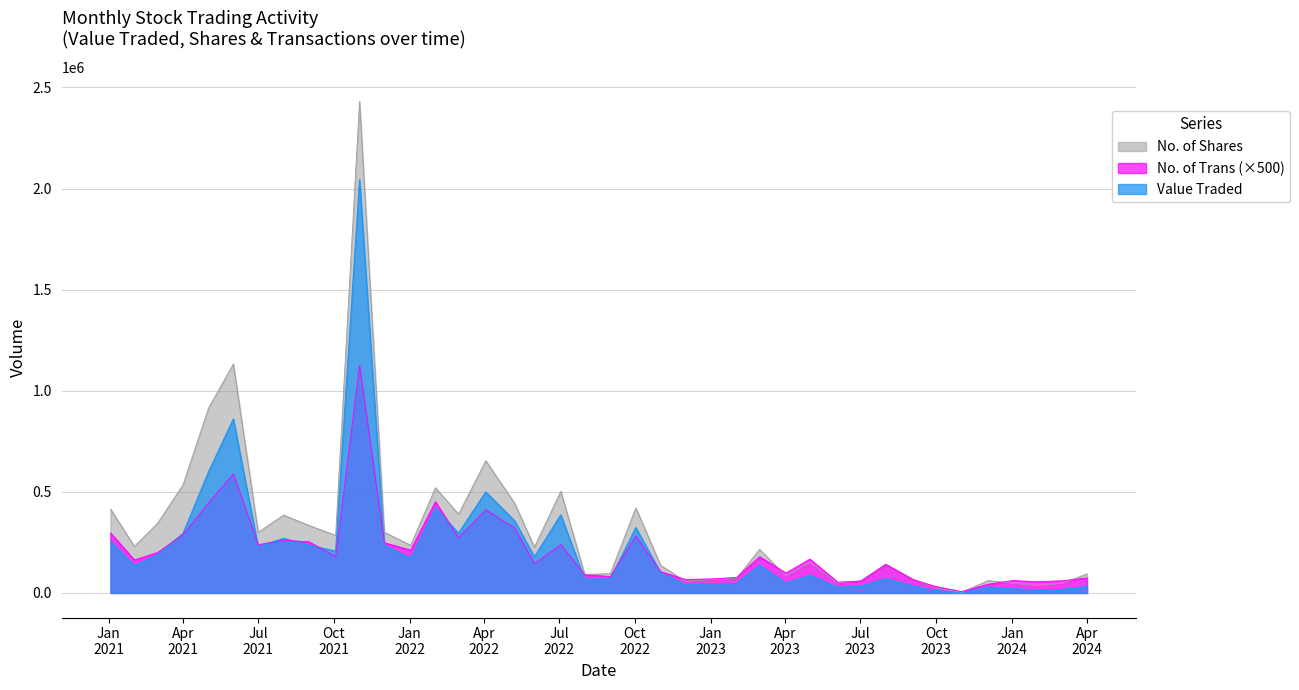

What is the spread (max minus min) of values at 01/11/2023?

2836